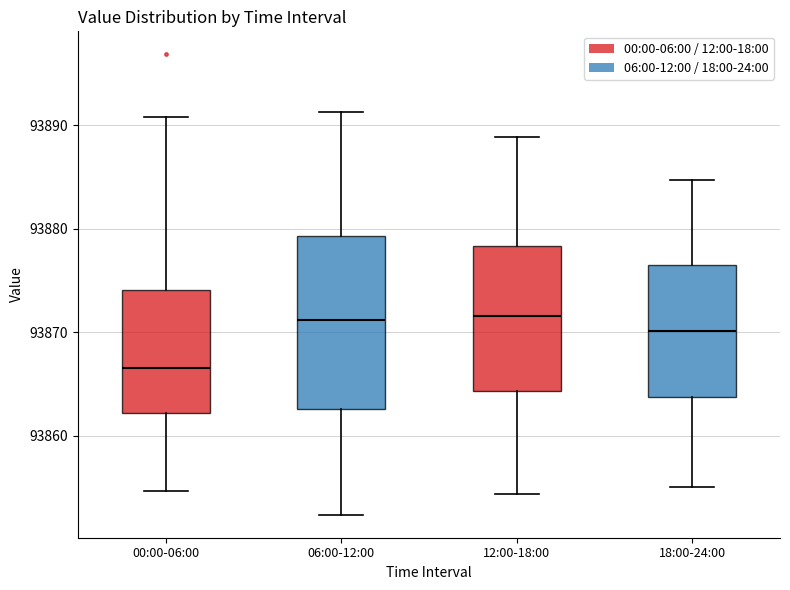

Comparing the boxes themselves (not the whiskers), which one is the tallest?

06:00-12:00